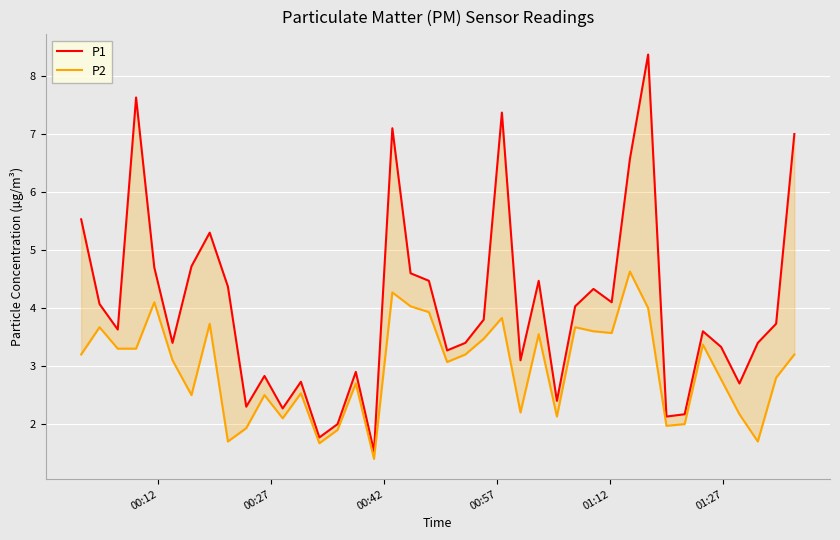

At how many categories does at least one series exceed 2?

37